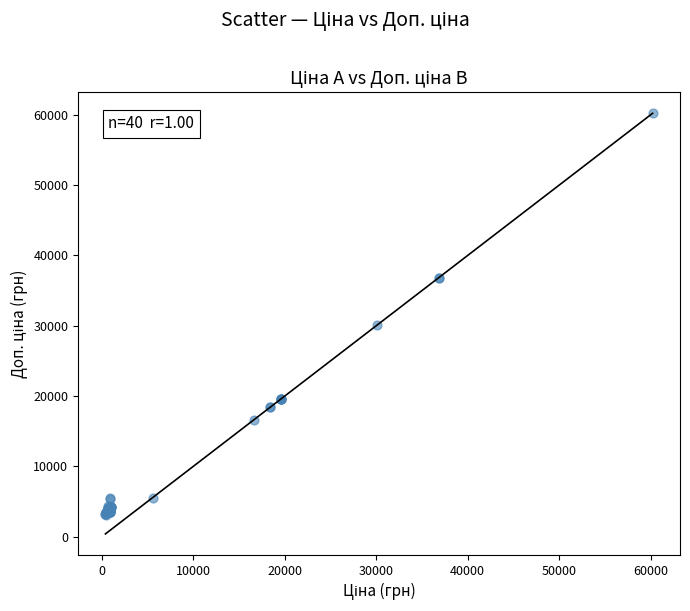

What Y value in the scatter plot is closest to 31664?

30102.8